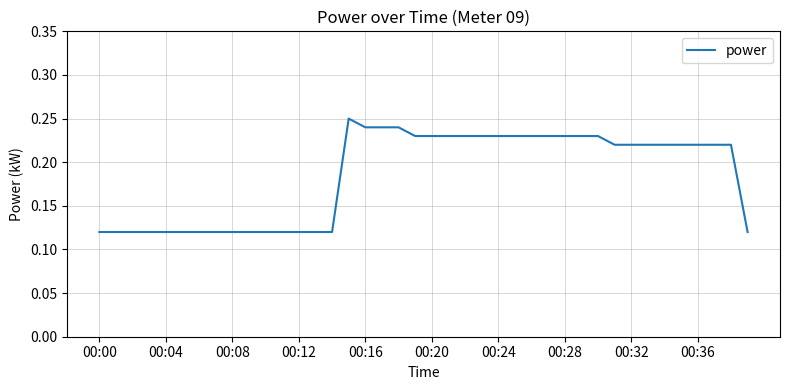

What is the value of the 25th point from the left?

0.2